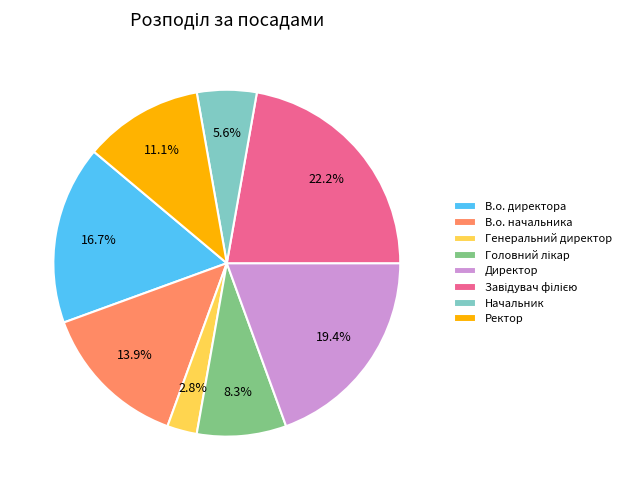

Which has a higher value, В.о. директора or Директор?

Директор